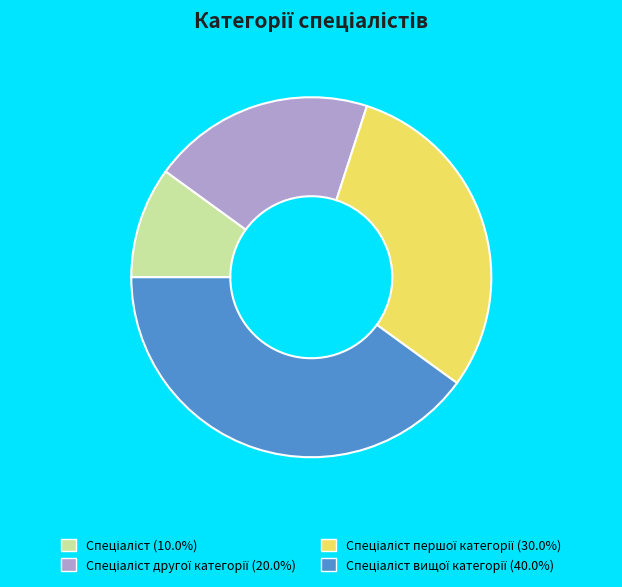

Does any single category account for the majority?

No